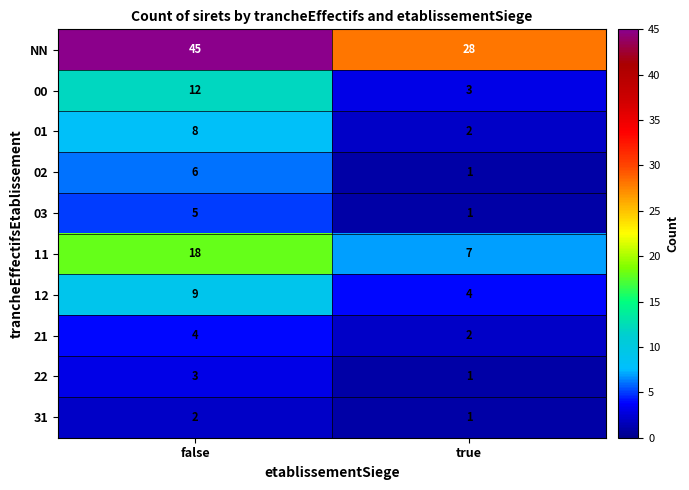

Reading left to right, extract all data points from this chart.

NN: false=45	true=28
00: false=12	true=3
01: false=8	true=2
02: false=6	true=1
03: false=5	true=1
11: false=18	true=7
12: false=9	true=4
21: false=4	true=2
22: false=3	true=1
31: false=2	true=1